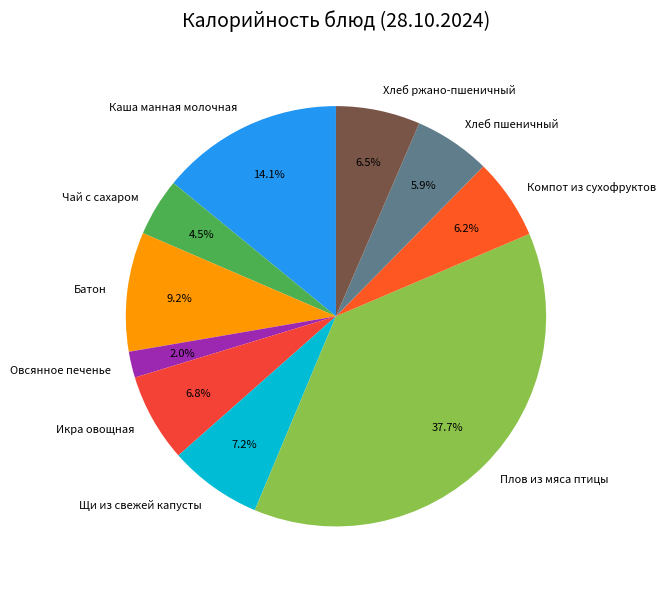

Is there a majority slice in this chart?

No